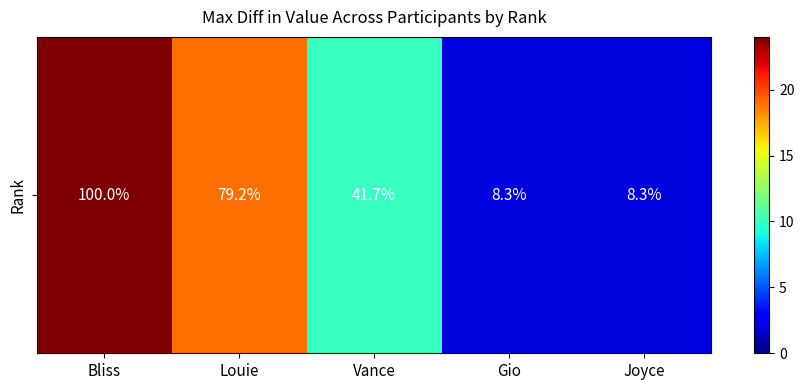

Where is the data nearest to the value 13?

Vance